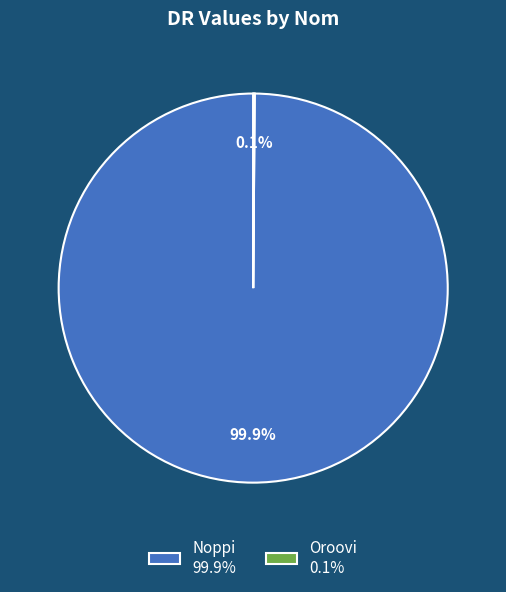

Is there a majority slice in this chart?

Yes